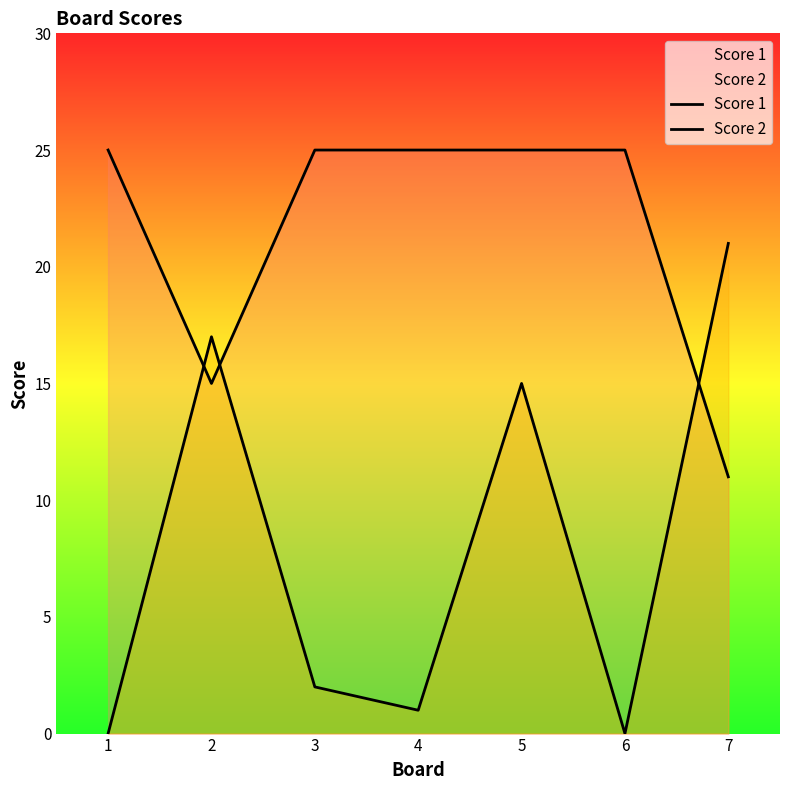

Rank the categories by Score 2 value from highest to lowest.

7, 2, 5, 3, 4, 1, 6